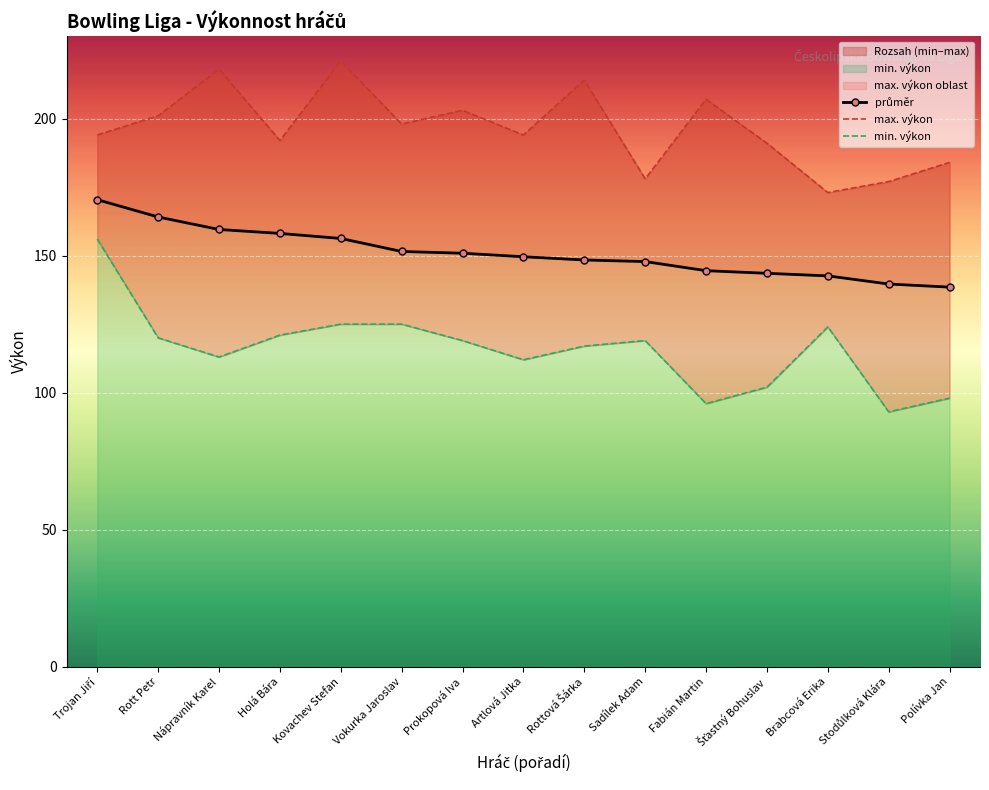

List the series in order of their peak value, highest first.

max. výkon, průměr, min. výkon